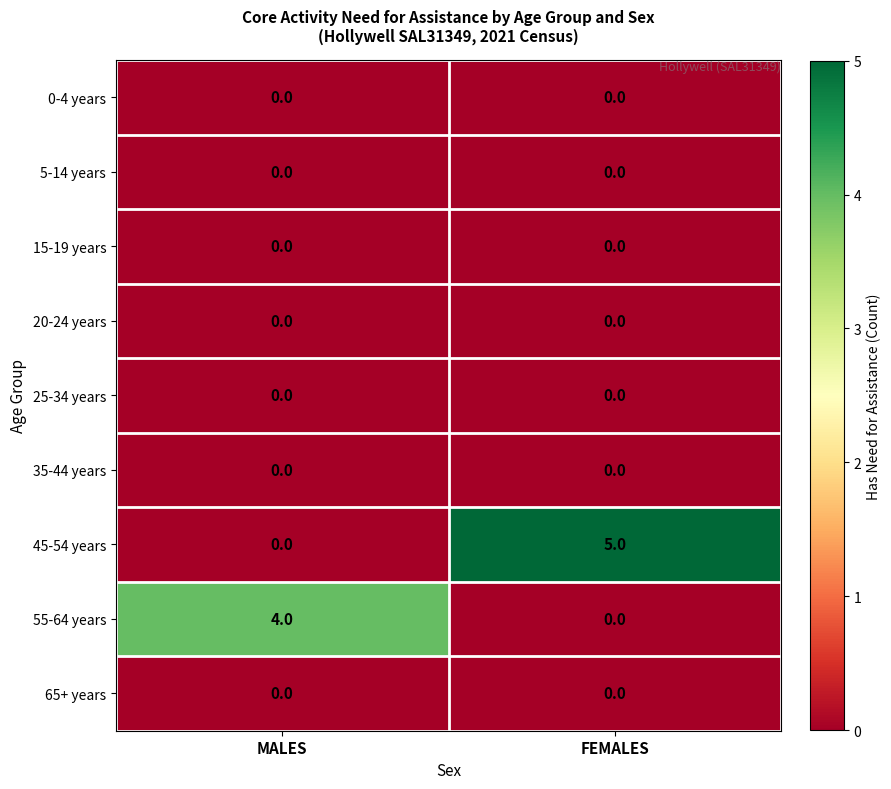

The 5-14 years series shows 0 at FEMALES. True or false?

True